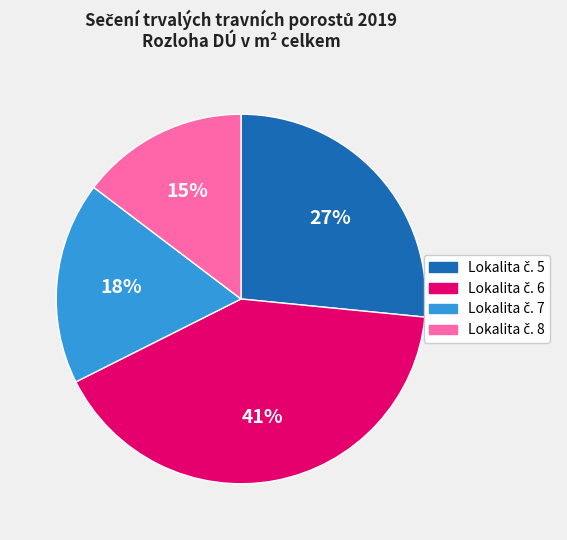

To the nearest percent, what is the average slice percentage?

25%